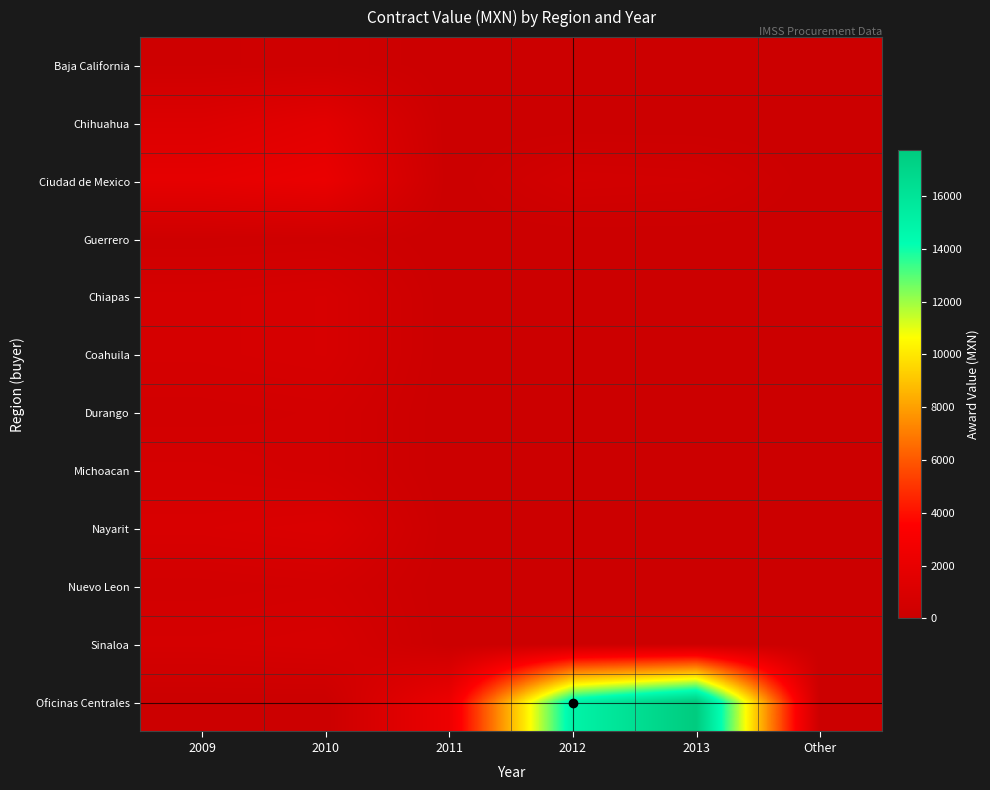

At how many categories does at least one series exceed 69?

5